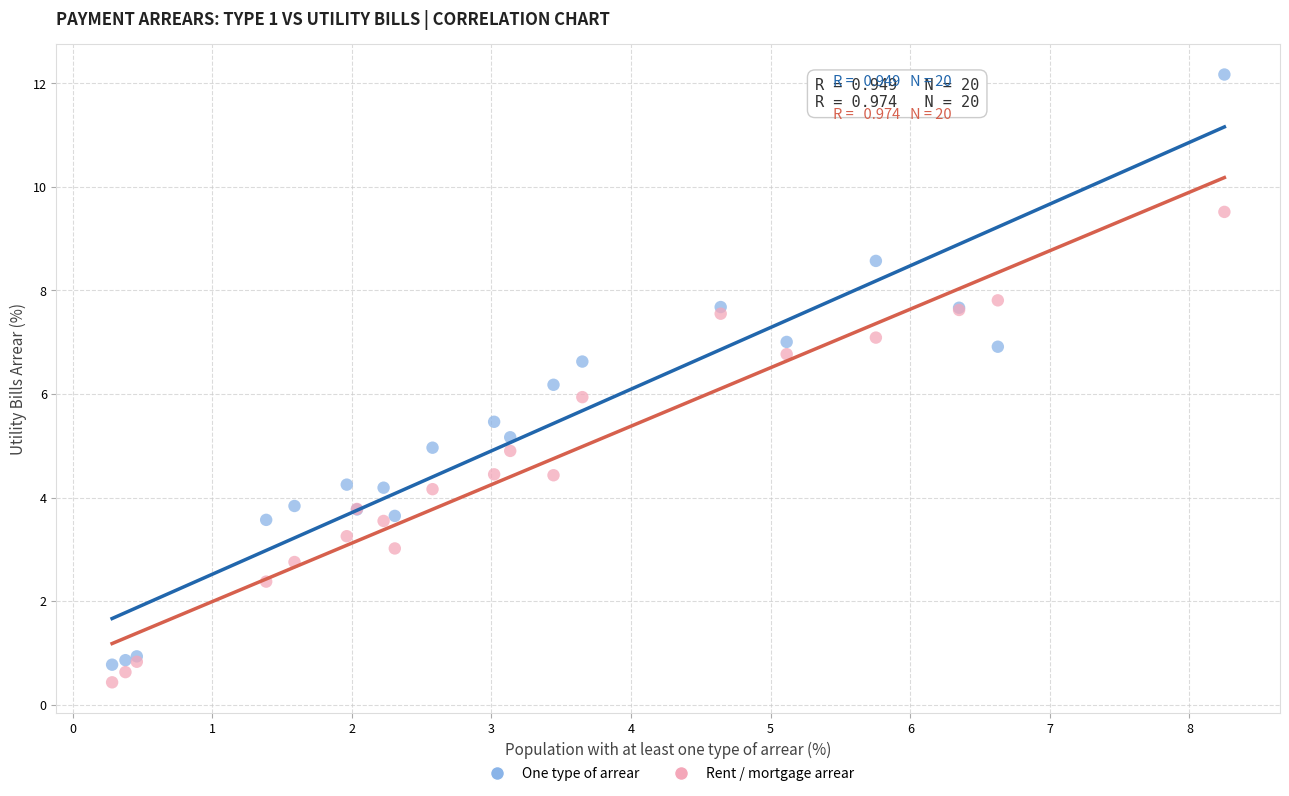

Which series has the widest spread of Y values?

One type of arrear